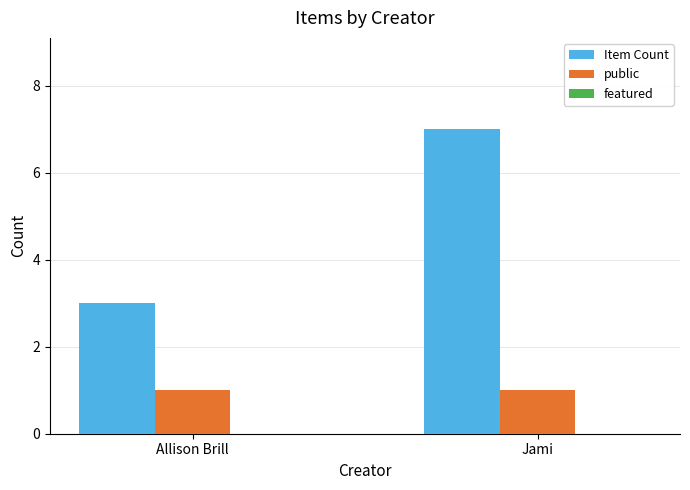

What is the difference between the maximum and minimum values in the Item Count series?

4